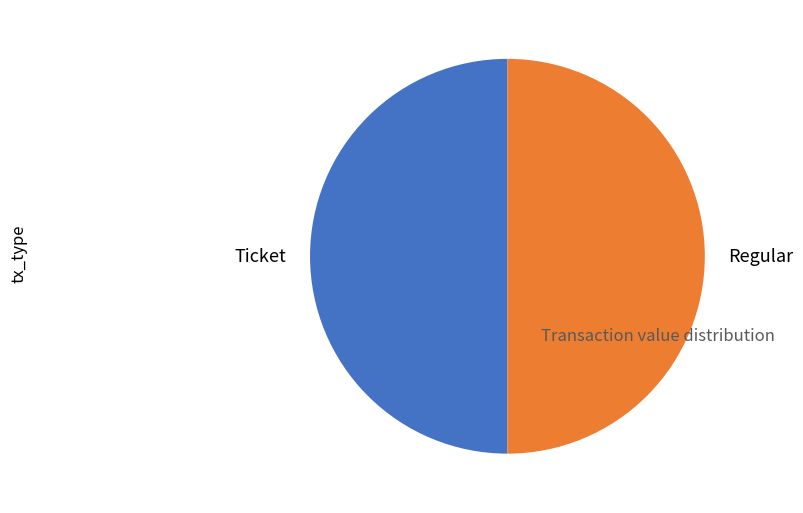

Do Regular and Ticket together represent more than half of the pie?

Yes